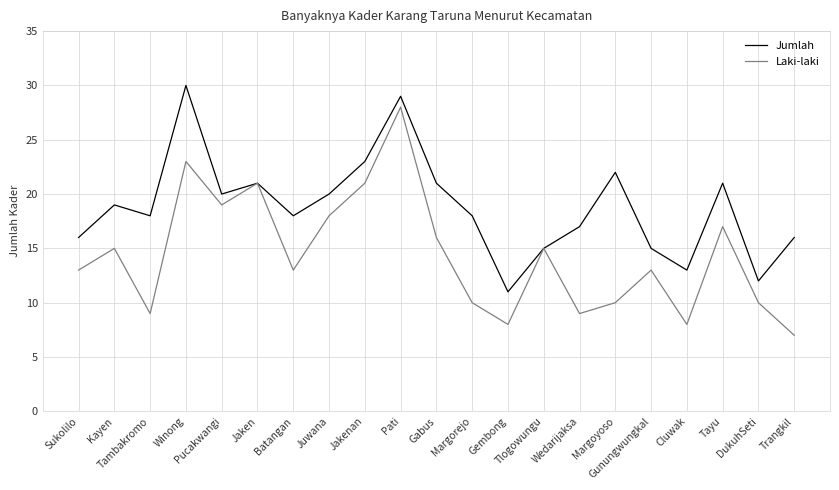

Which category has the highest value in the Laki-laki series?

Pati